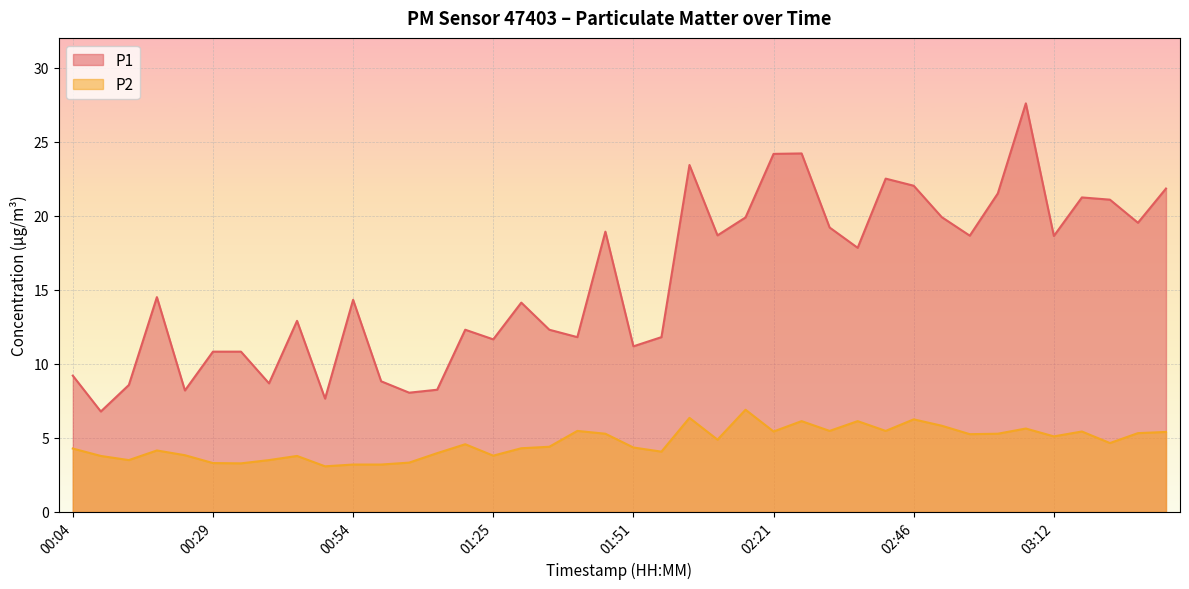

How many data points in P1 are above 14?

22